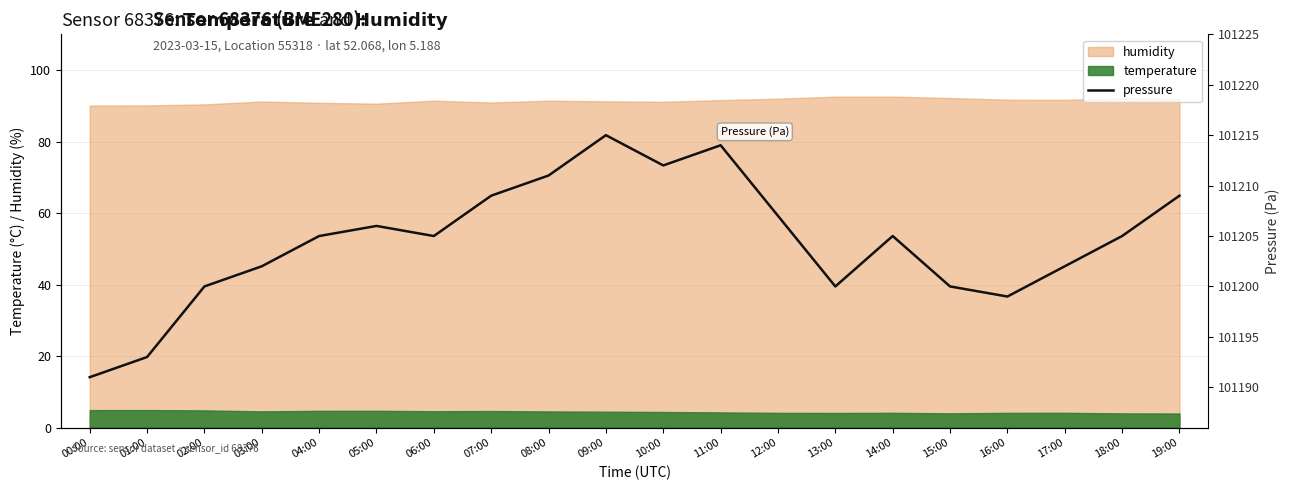

What is the ratio of the value at 02:00 to the value at 13:00?

1.0